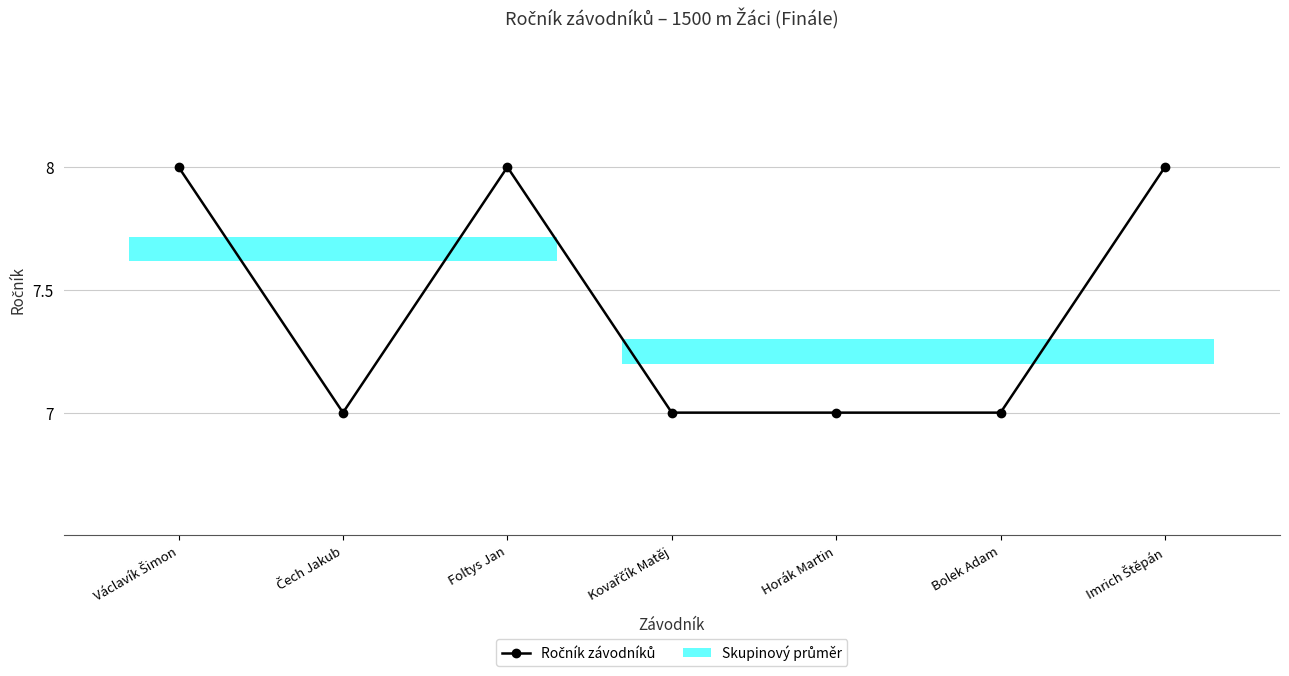

Between Čech Jakub and Imrich Štěpán, which is larger?

Imrich Štěpán